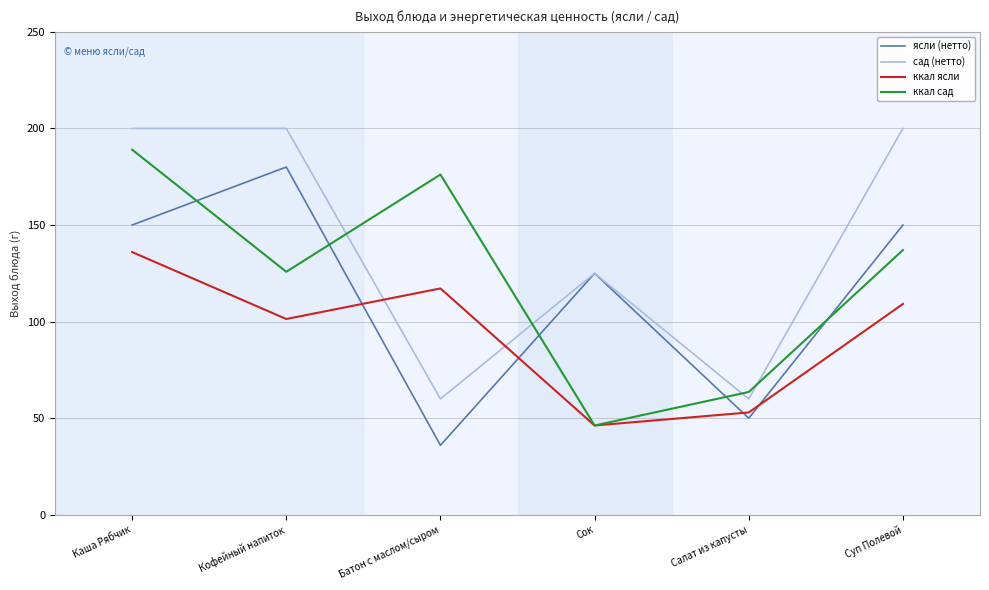

At how many categories does at least one series exceed 47?

6